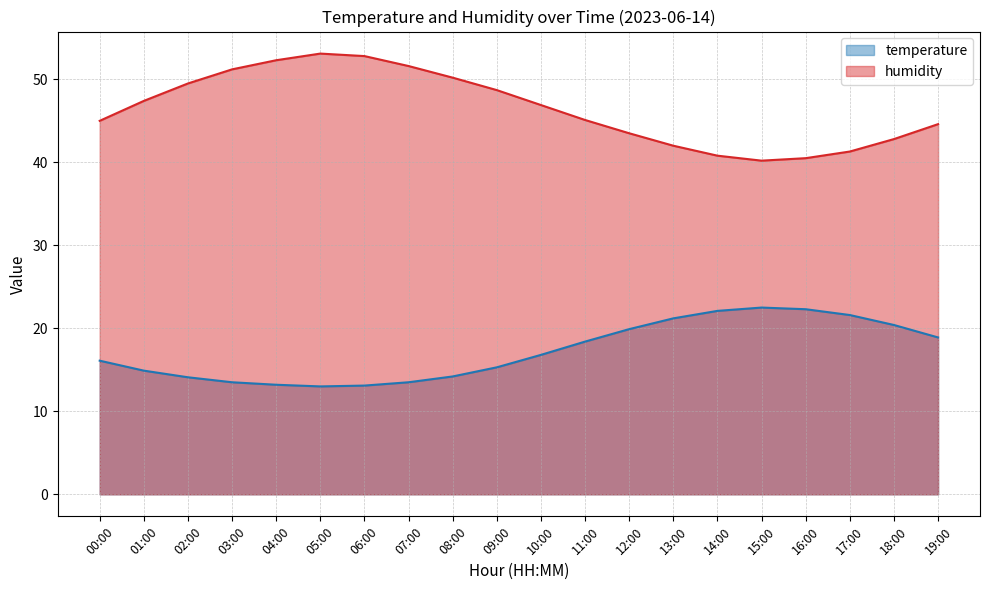

Where is the first local maximum for temperature?

15:00